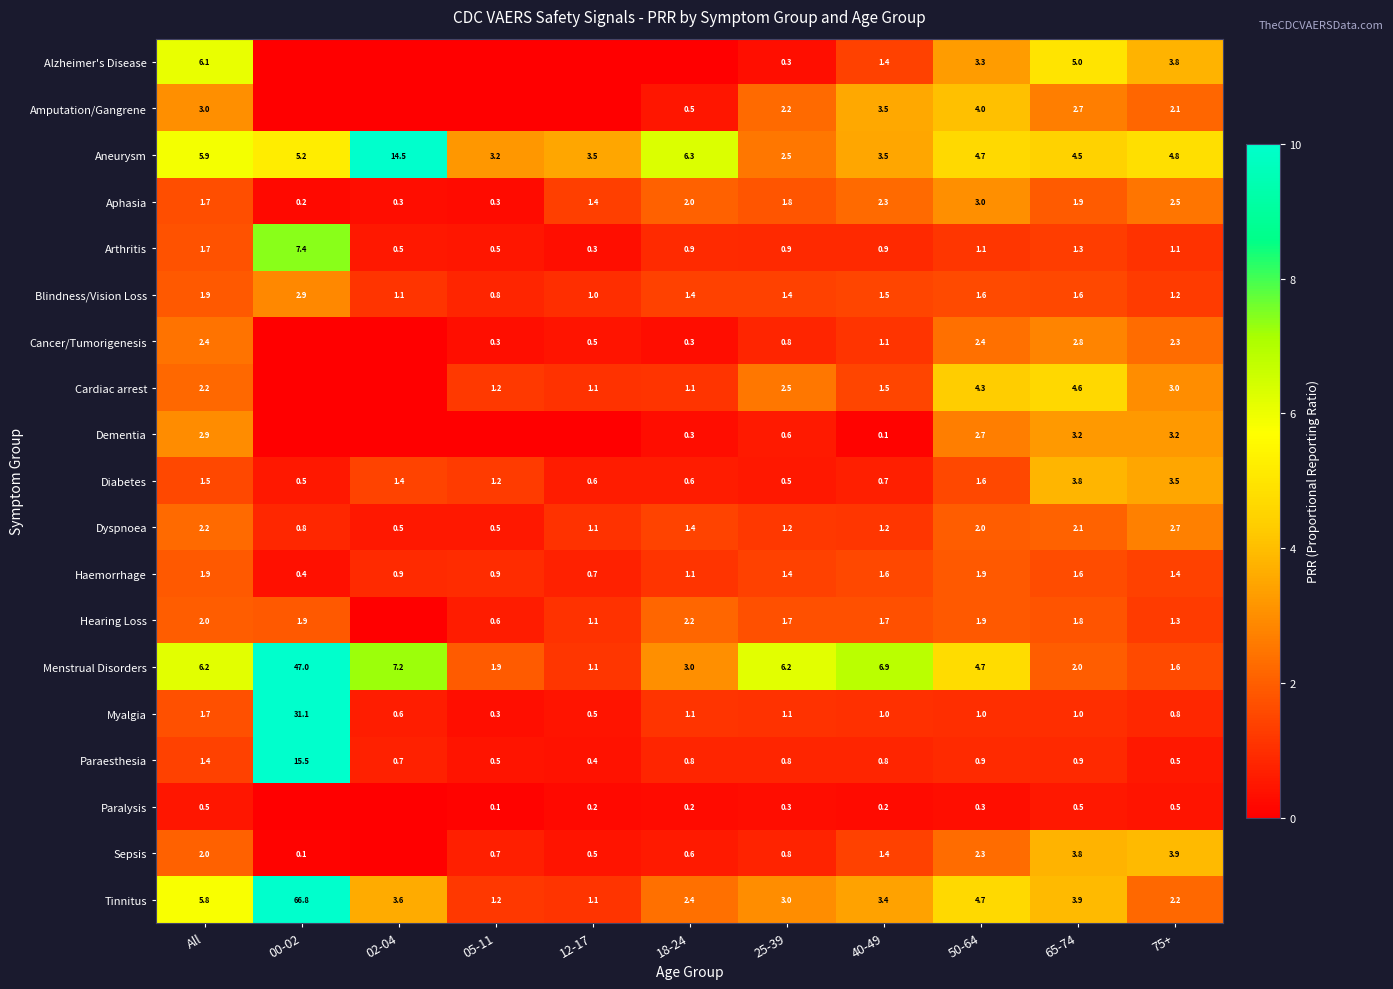

At how many categories does at least one series exceed 44?

1